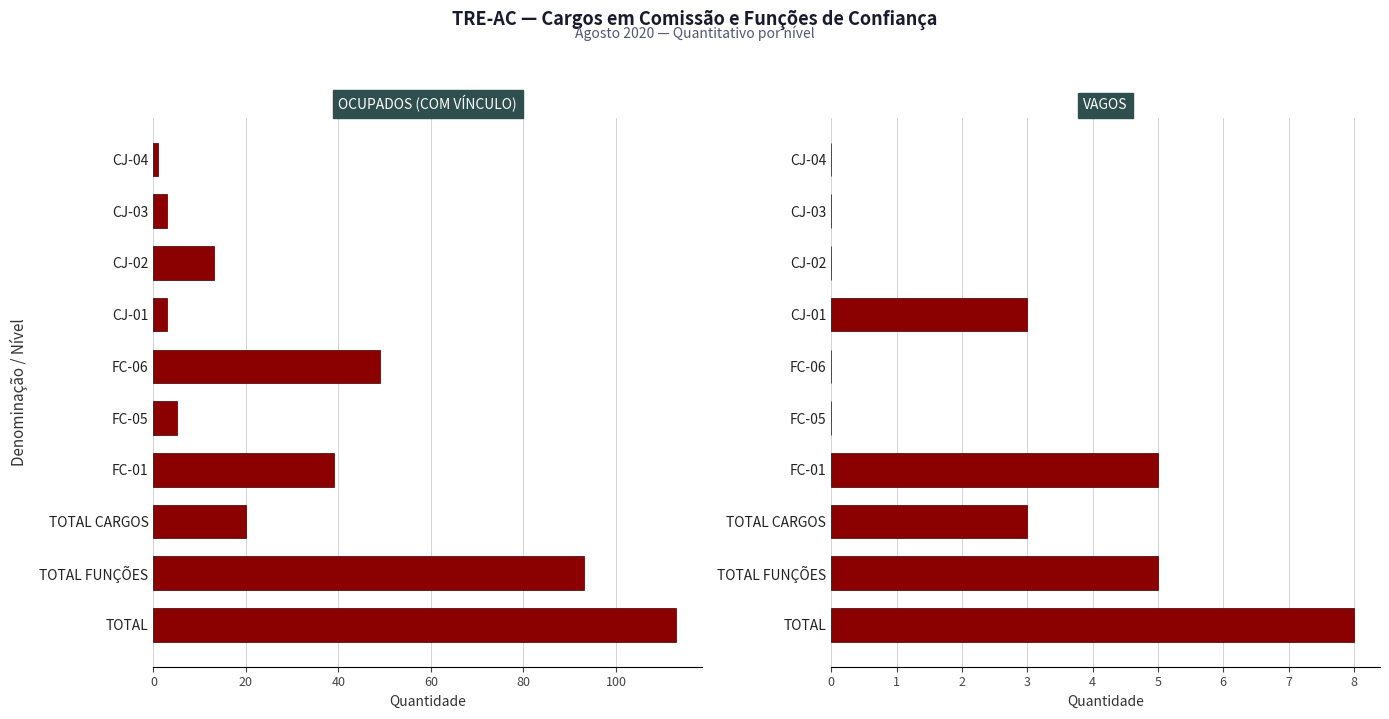

What value does the OCUPADOS (COM VÍNCULO) series have at CJ-04?

1